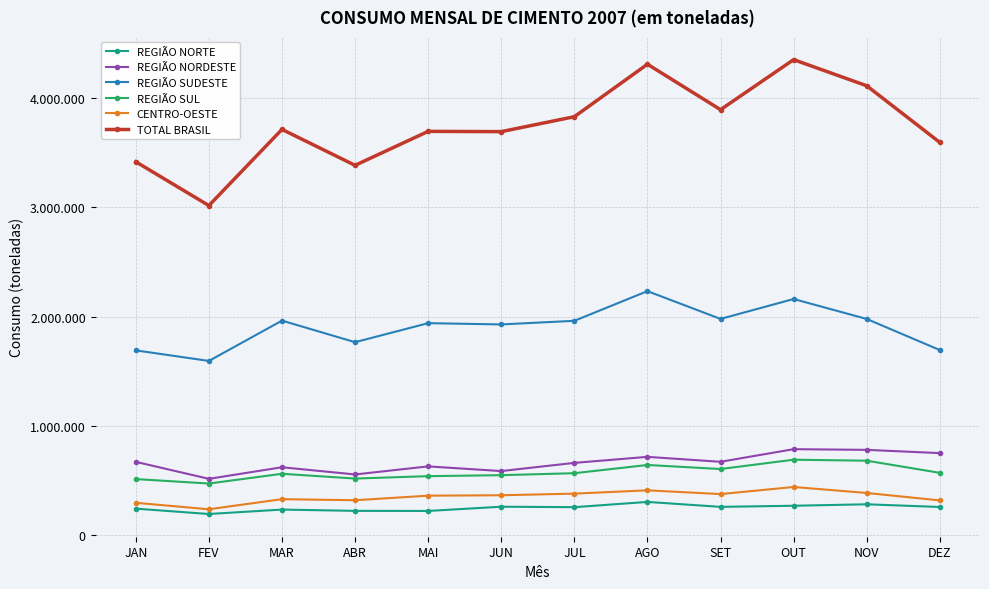

What is the average value of the REGIÃO SUL series?

576292